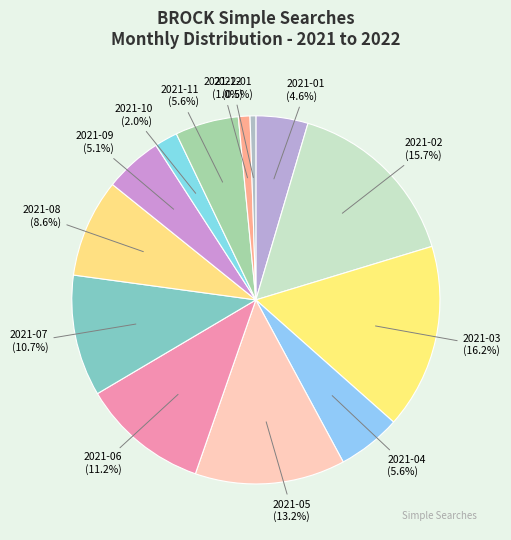

To the nearest percent, what is the difference between the largest and smallest slice percentages?

16%